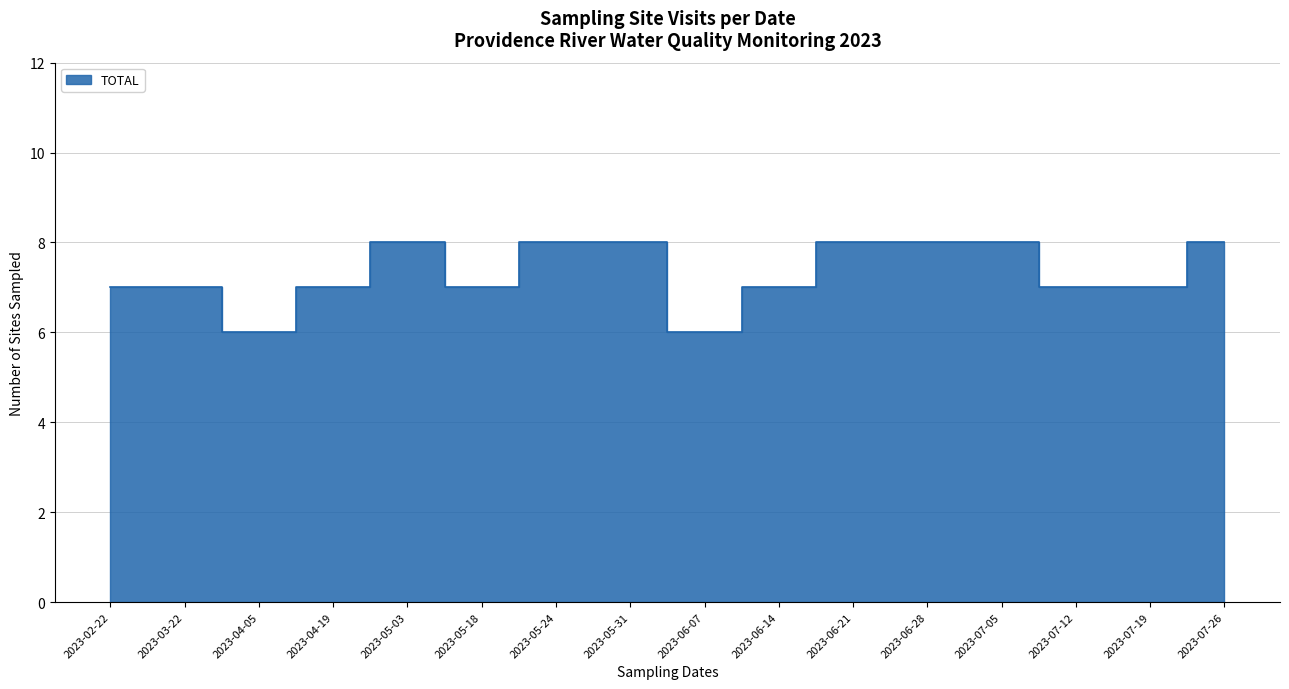

Is it true that the value at 2023-06-07 is 4?

False